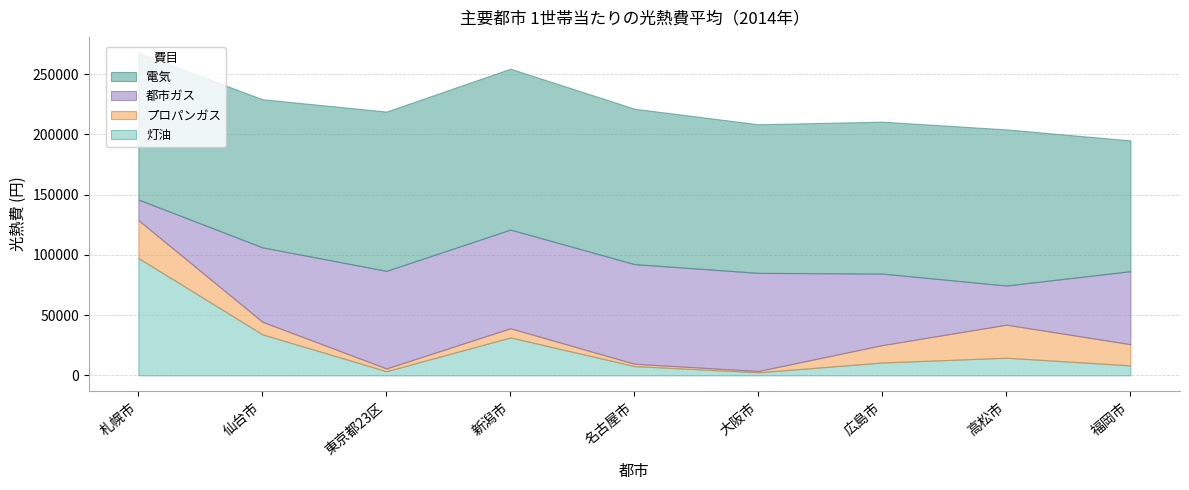

Is the value of プロパンガス at 新潟市 greater than the value of 電気 at 新潟市?

No